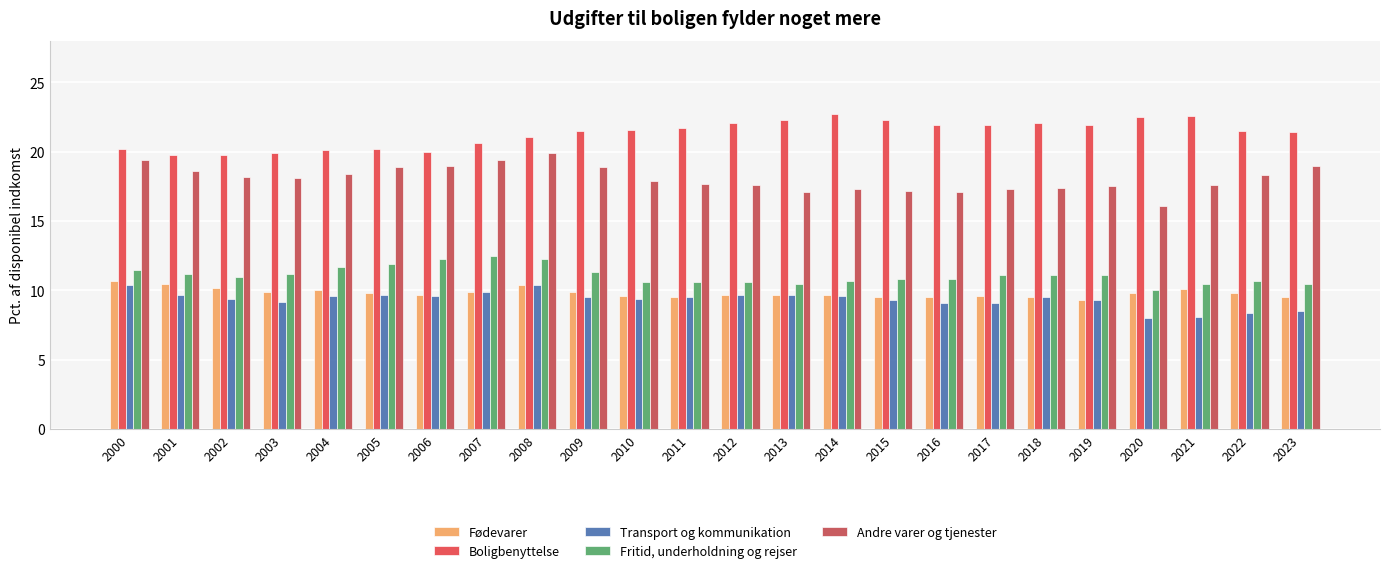

List the labels in order of Transport og kommunikation value, smallest first.

2020, 2021, 2022, 2023, 2016, 2017, 2003, 2015, 2019, 2002, 2010, 2009, 2011, 2018, 2004, 2006, 2014, 2001, 2005, 2012, 2013, 2007, 2000, 2008